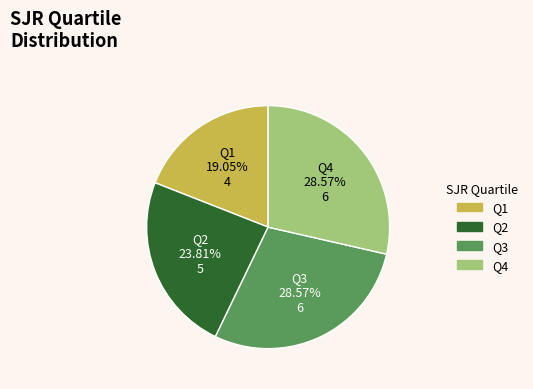

To the nearest percent, what percentage of the pie is Q2?

24%